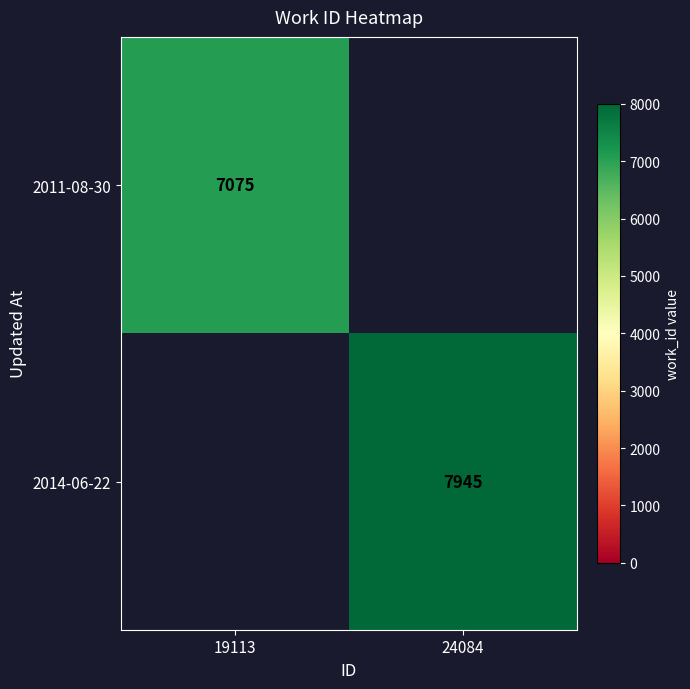

Is the value of 2014-06-22 at 24084 greater than the value of 2011-08-30 at 19113?

Yes